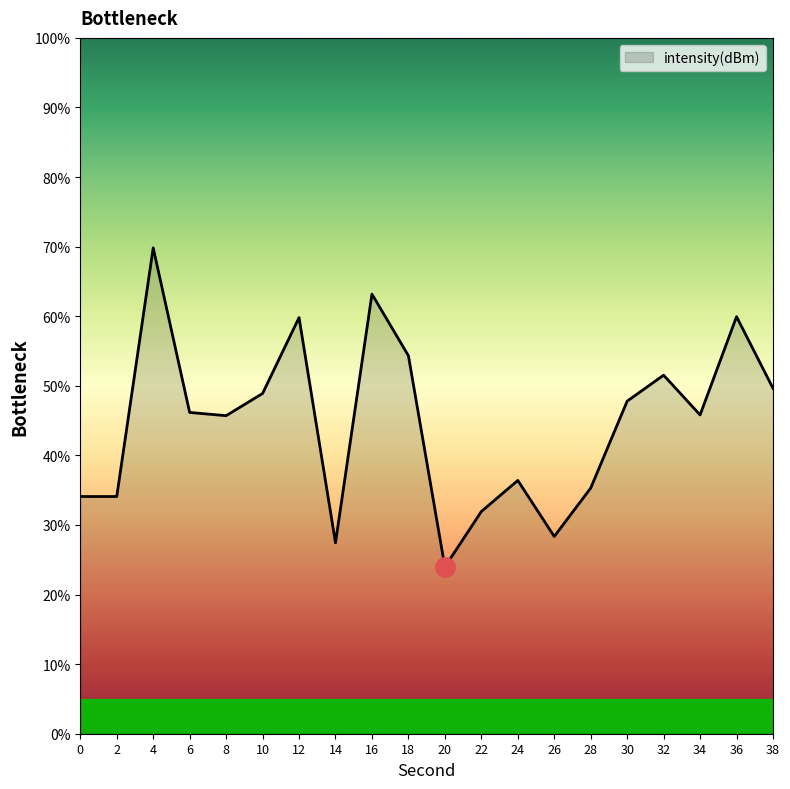

Which has a higher value, 22 or 16?

16